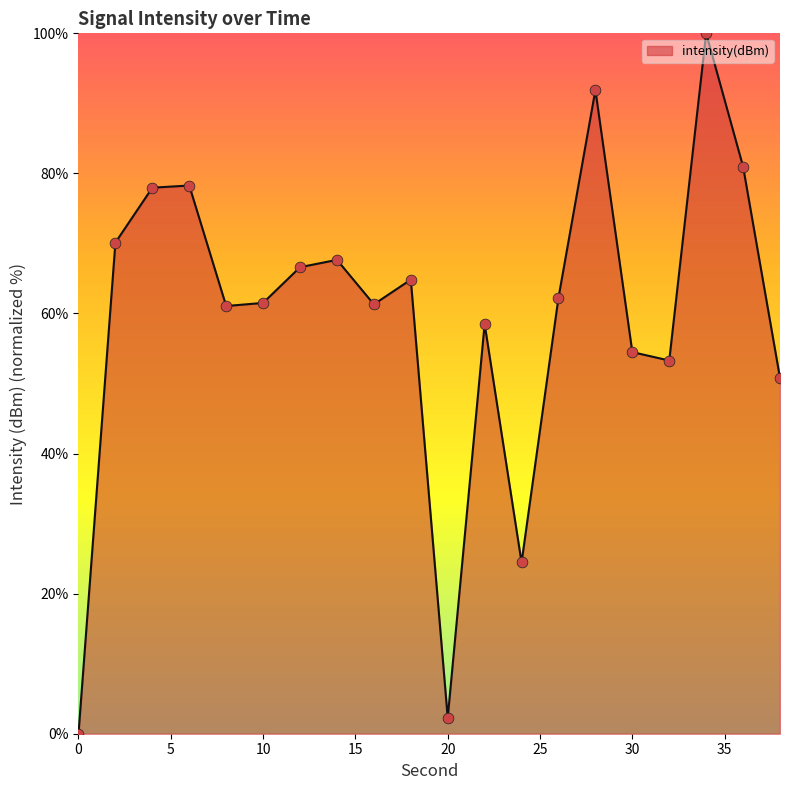

What is the maximum value shown in the chart?

100.0